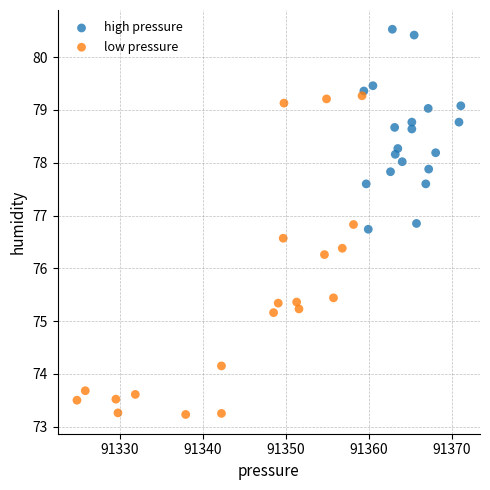

Which series contains the highest Y value?

high pressure